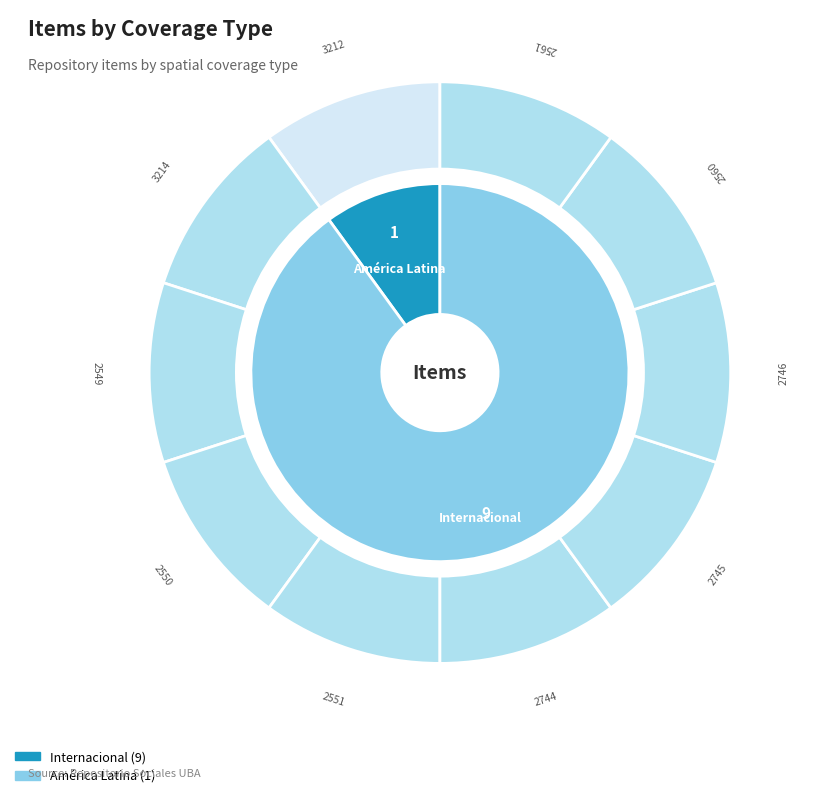

To the nearest percent, what portion does 2744 represent?

10%